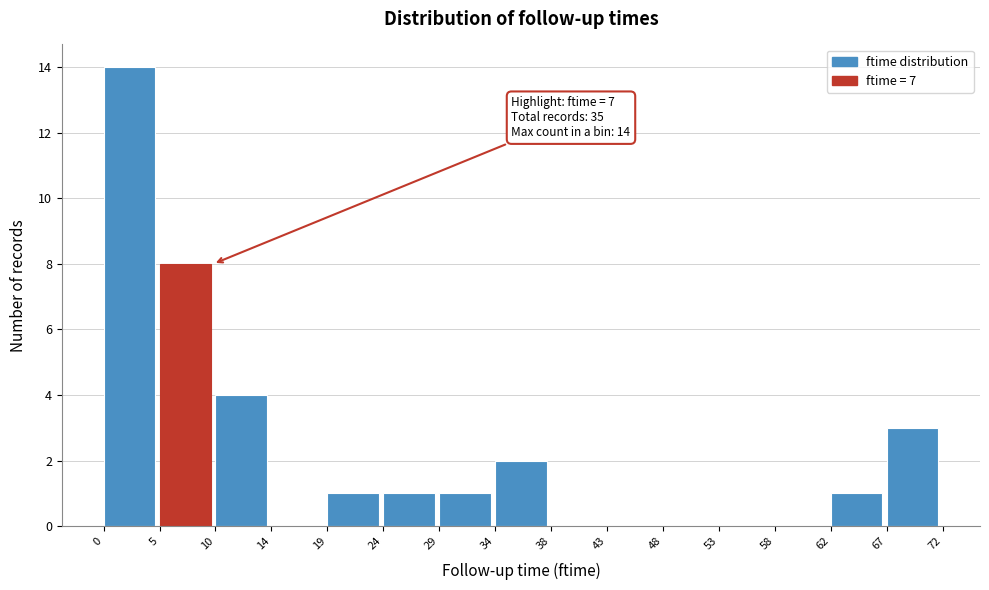

Over which range of the x-axis is the bar tallest?

0 to 5